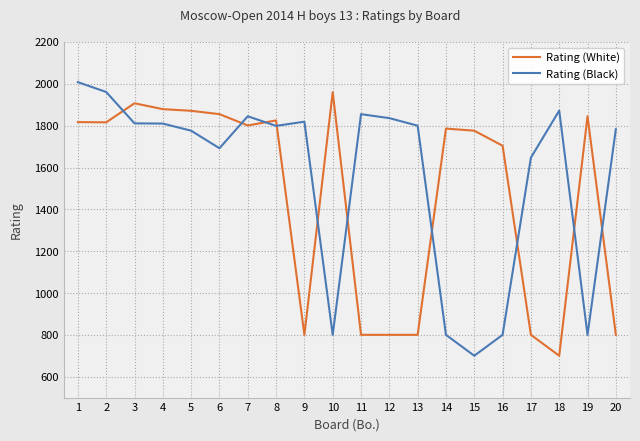

What is the maximum value shown in the chart?

2008